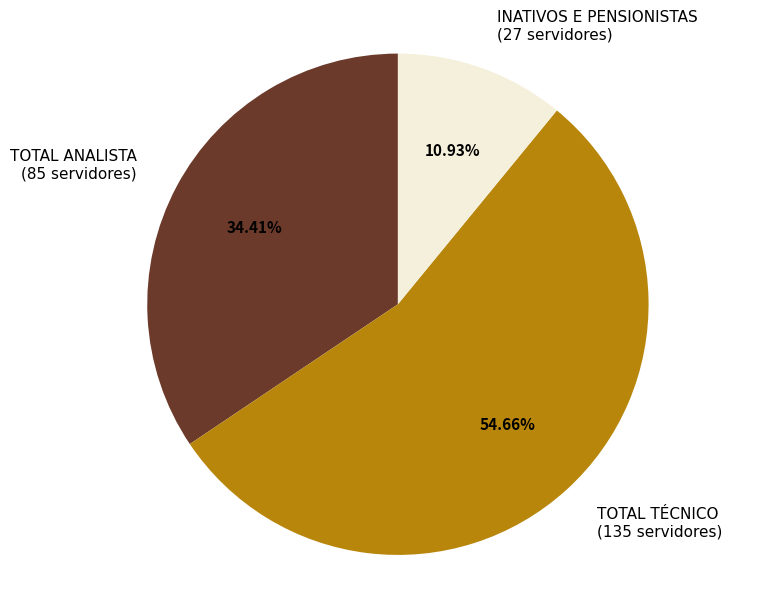

Is it true that INATIVOS E PENSIONISTAS is 11% of the pie?

True